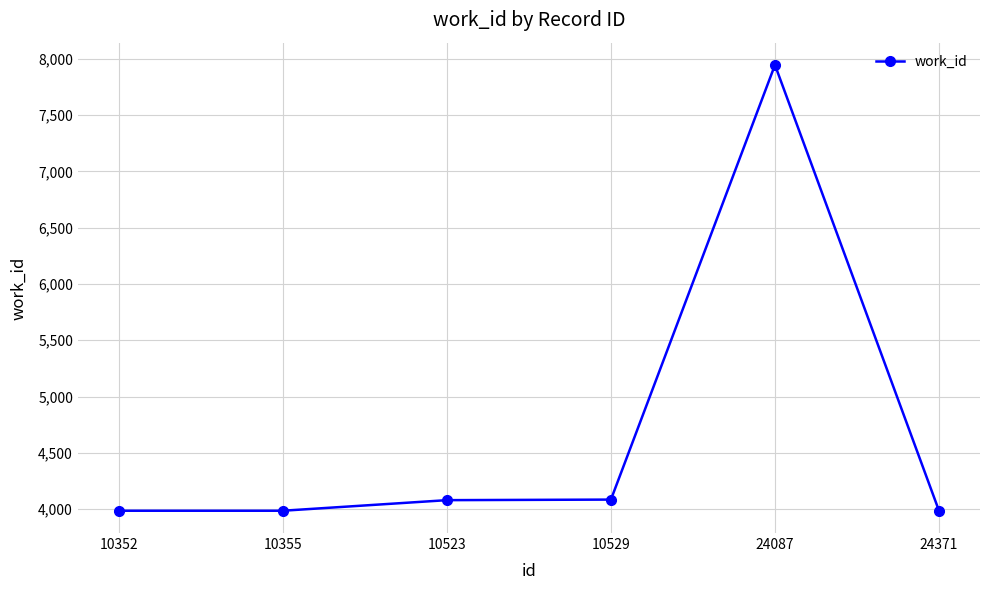

What is the difference between the maximum and minimum values?

3959